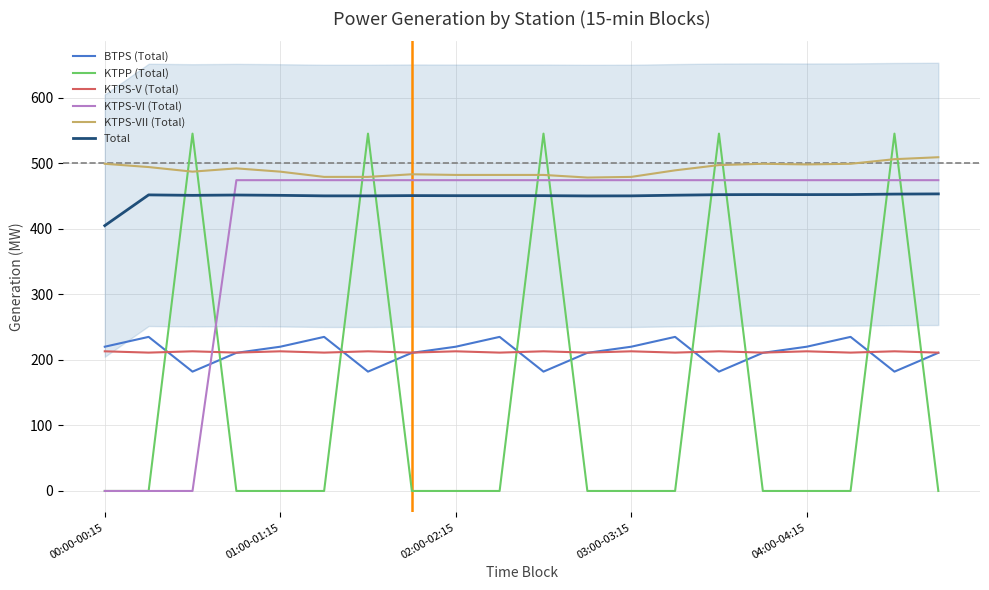

What is the average value of the Total series?

448.8